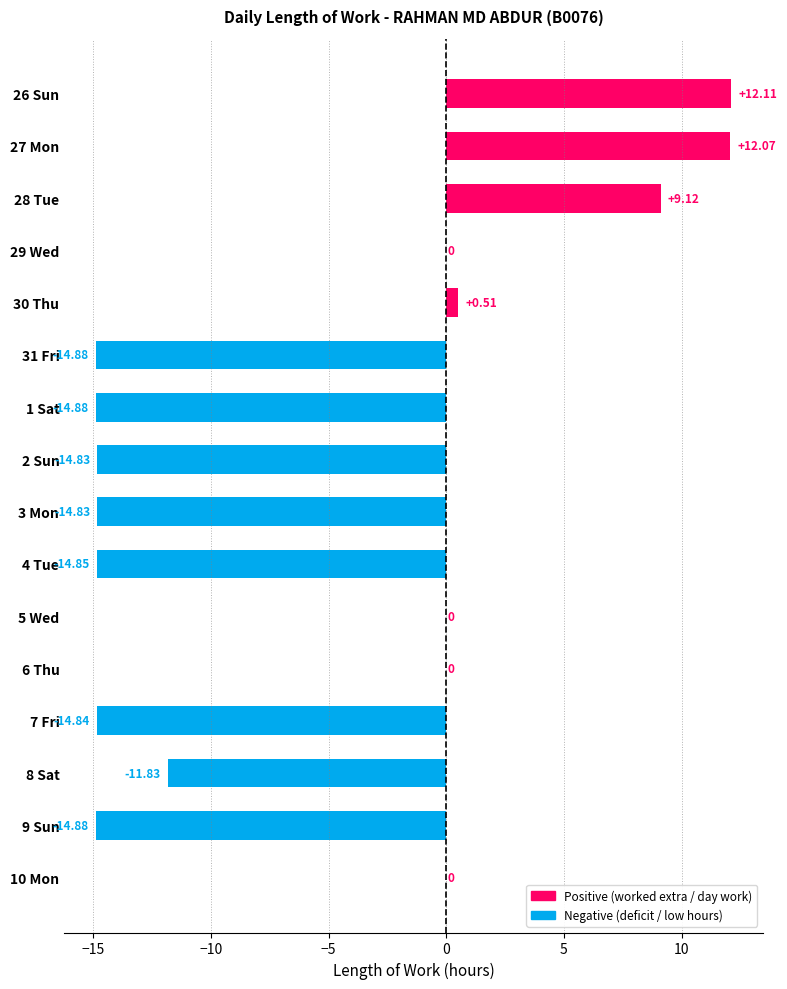

What is the sum of all values?

-82.0